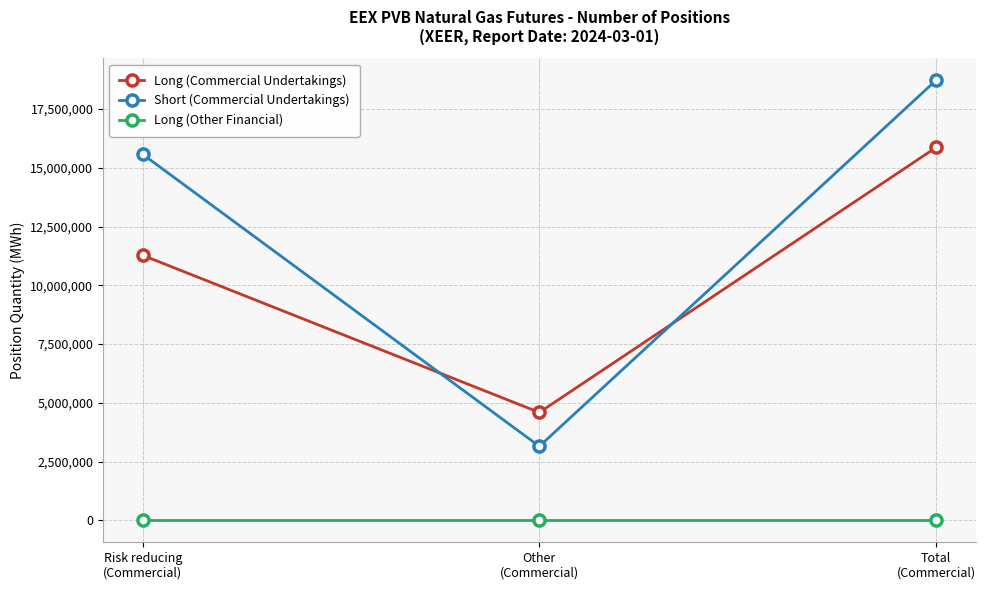

Reading left to right, what are all the values shown in this chart?

Long (Commercial Undertakings): 11277580	4589620	15867200
Short (Commercial Undertakings): 15577360	3148120	18725480
Long (Other Financial): 0	0	0